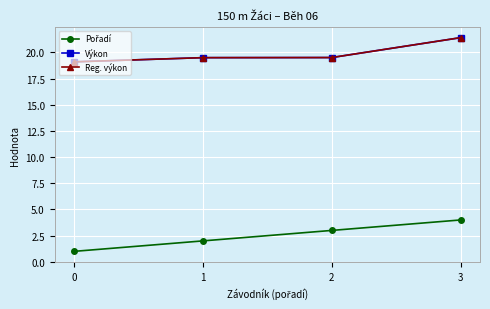

True or false: Reg. výkon has more than 2 points higher than both neighbors.

False